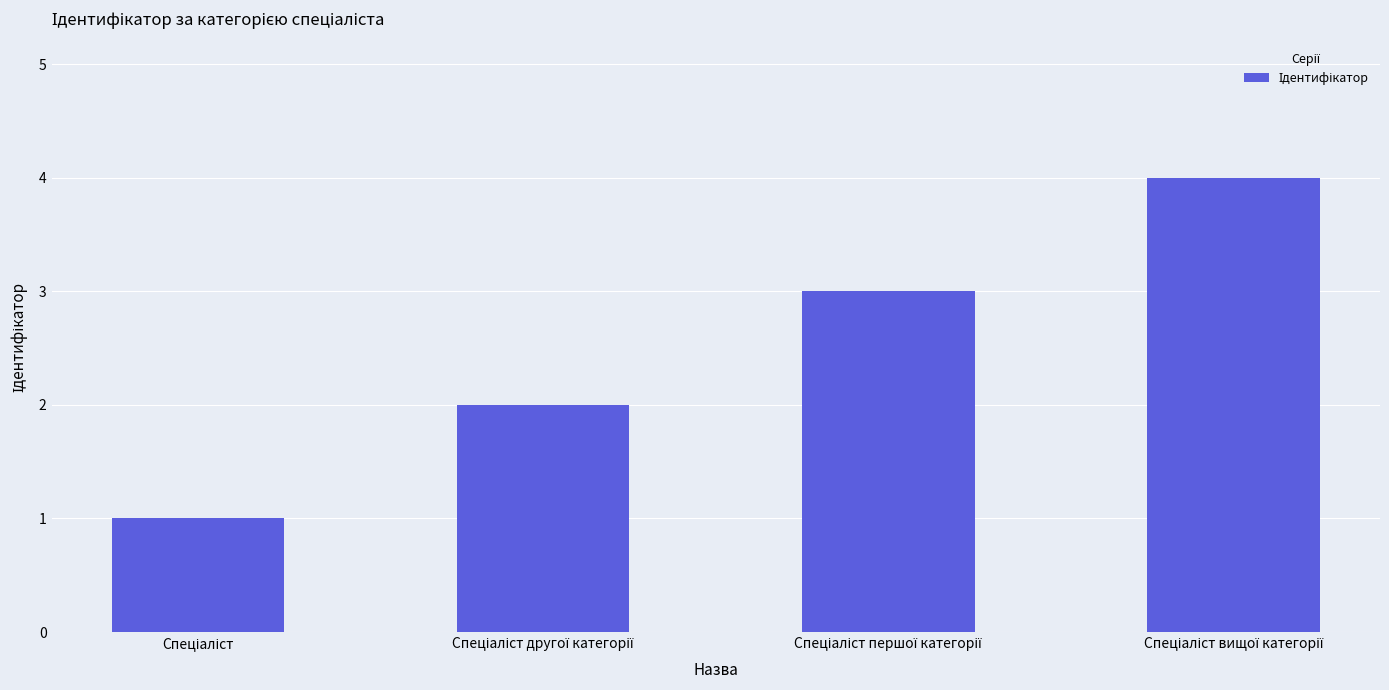

How many values are between 2 and 4?

3